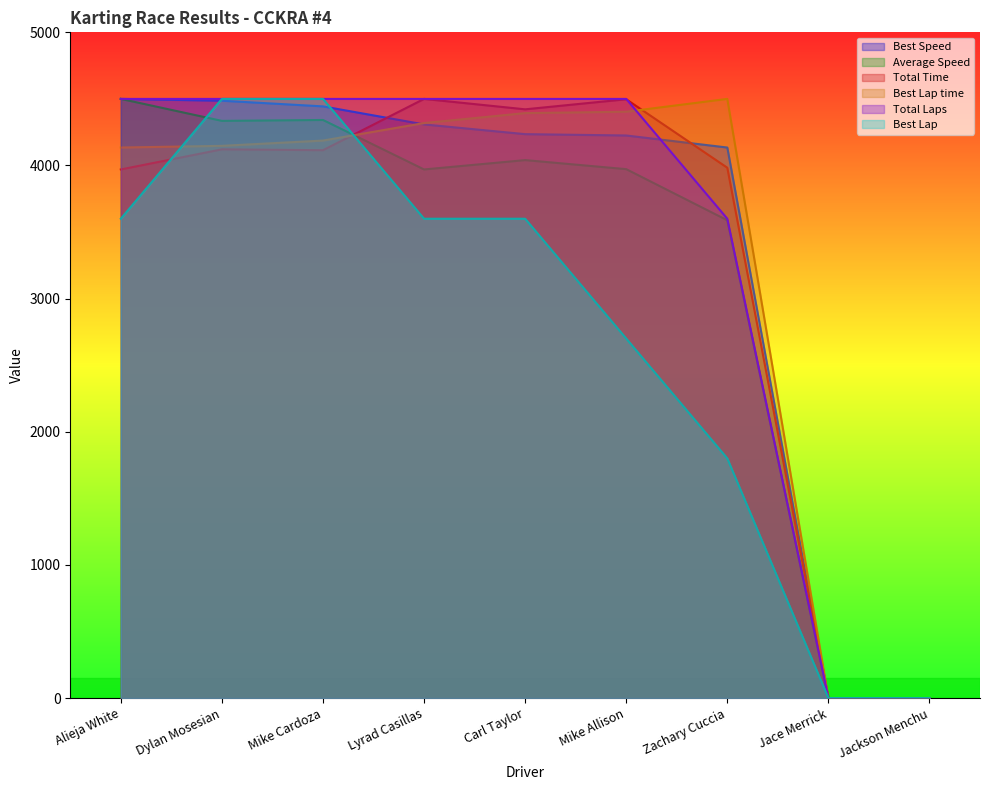

Reading left to right, extract all data points from this chart.

Total Laps: Alieja White=4500.0	Dylan Mosesian=4500.0	Mike Cardoza=4500.0	Lyrad Casillas=4500.0	Carl Taylor=4500.0	Mike Allison=4500.0	Zachary Cuccia=3600.0	Jace Merrick=0.0	Jackson Menchu=0.0
Total Time: Alieja White=3970.2	Dylan Mosesian=4121.3	Mike Cardoza=4114.8	Lyrad Casillas=4500.0	Carl Taylor=4421.8	Mike Allison=4497.5	Zachary Cuccia=3983.1	Jace Merrick=0.0	Jackson Menchu=0.0
Best Lap time: Alieja White=4134.8	Dylan Mosesian=4147.4	Mike Cardoza=4187.0	Lyrad Casillas=4318.7	Carl Taylor=4393.3	Mike Allison=4403.7	Zachary Cuccia=4500.0	Jace Merrick=0.0	Jackson Menchu=0.0
Best Speed: Alieja White=4500.0	Dylan Mosesian=4486.4	Mike Cardoza=4443.9	Lyrad Casillas=4308.4	Carl Taylor=4235.3	Mike Allison=4225.3	Zachary Cuccia=4134.8	Jace Merrick=0.0	Jackson Menchu=0.0
Best Lap: Alieja White=3600.0	Dylan Mosesian=4500.0	Mike Cardoza=4500.0	Lyrad Casillas=3600.0	Carl Taylor=3600.0	Mike Allison=2700.0	Zachary Cuccia=1800.0	Jace Merrick=0.0	Jackson Menchu=0.0
Average Speed: Alieja White=4500.0	Dylan Mosesian=4335.0	Mike Cardoza=4341.8	Lyrad Casillas=3970.2	Carl Taylor=4040.4	Mike Allison=3972.4	Zachary Cuccia=3588.3	Jace Merrick=0.0	Jackson Menchu=0.0